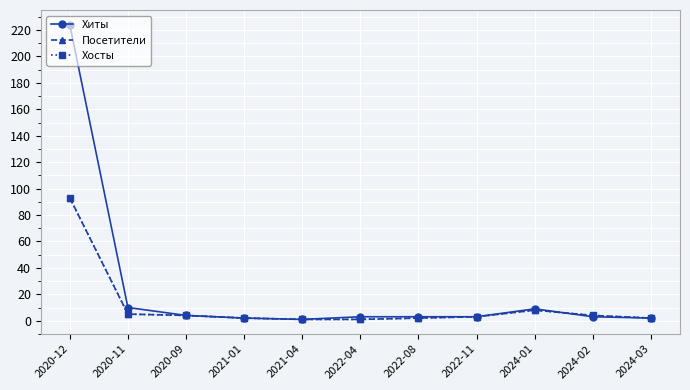

Between which two adjacent categories do Посетители and Хиты first intersect?

2024-01 and 2024-02